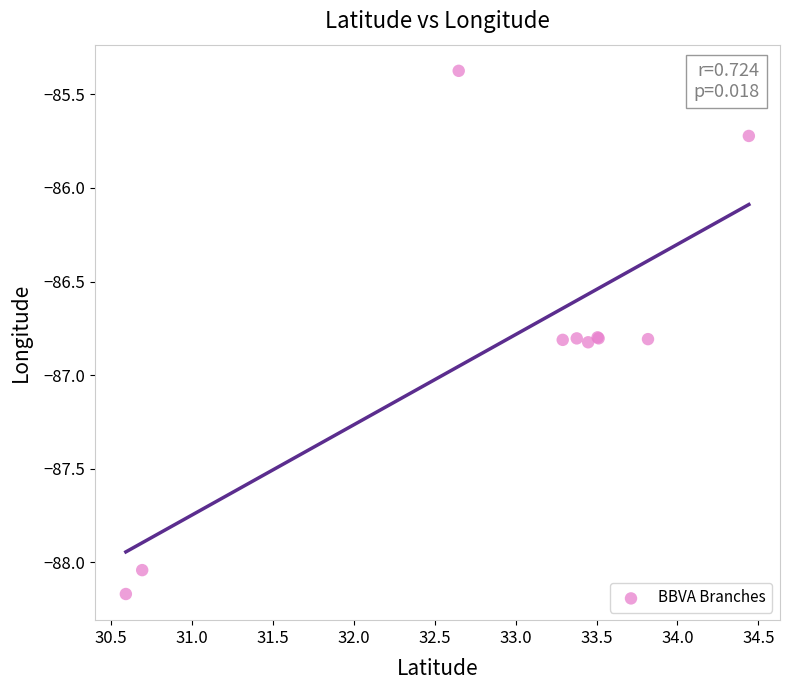

What Y value in the scatter plot is closest to -86?

-85.7